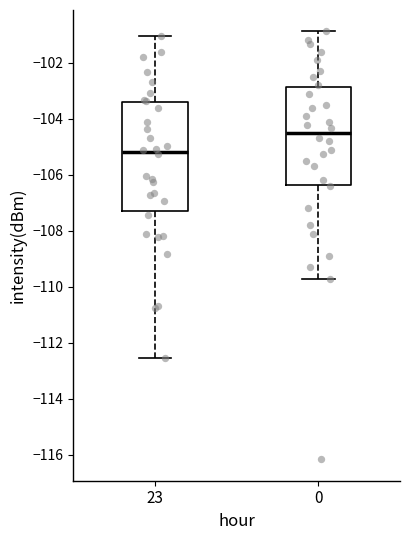

Which box's median line is the lowest?

23